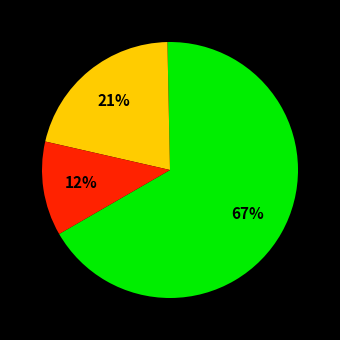

Is there a majority slice in this chart?

Yes